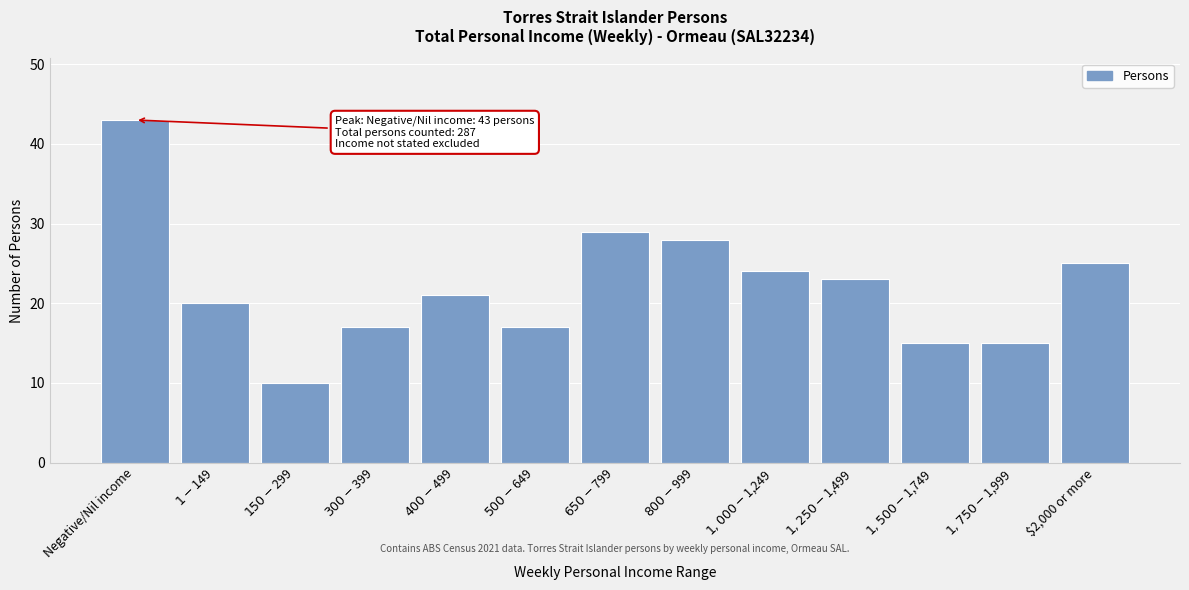

Reading right to left, extract all data points from this chart.

25	15	15	23	24	28	29	17	21	17	10	20	43